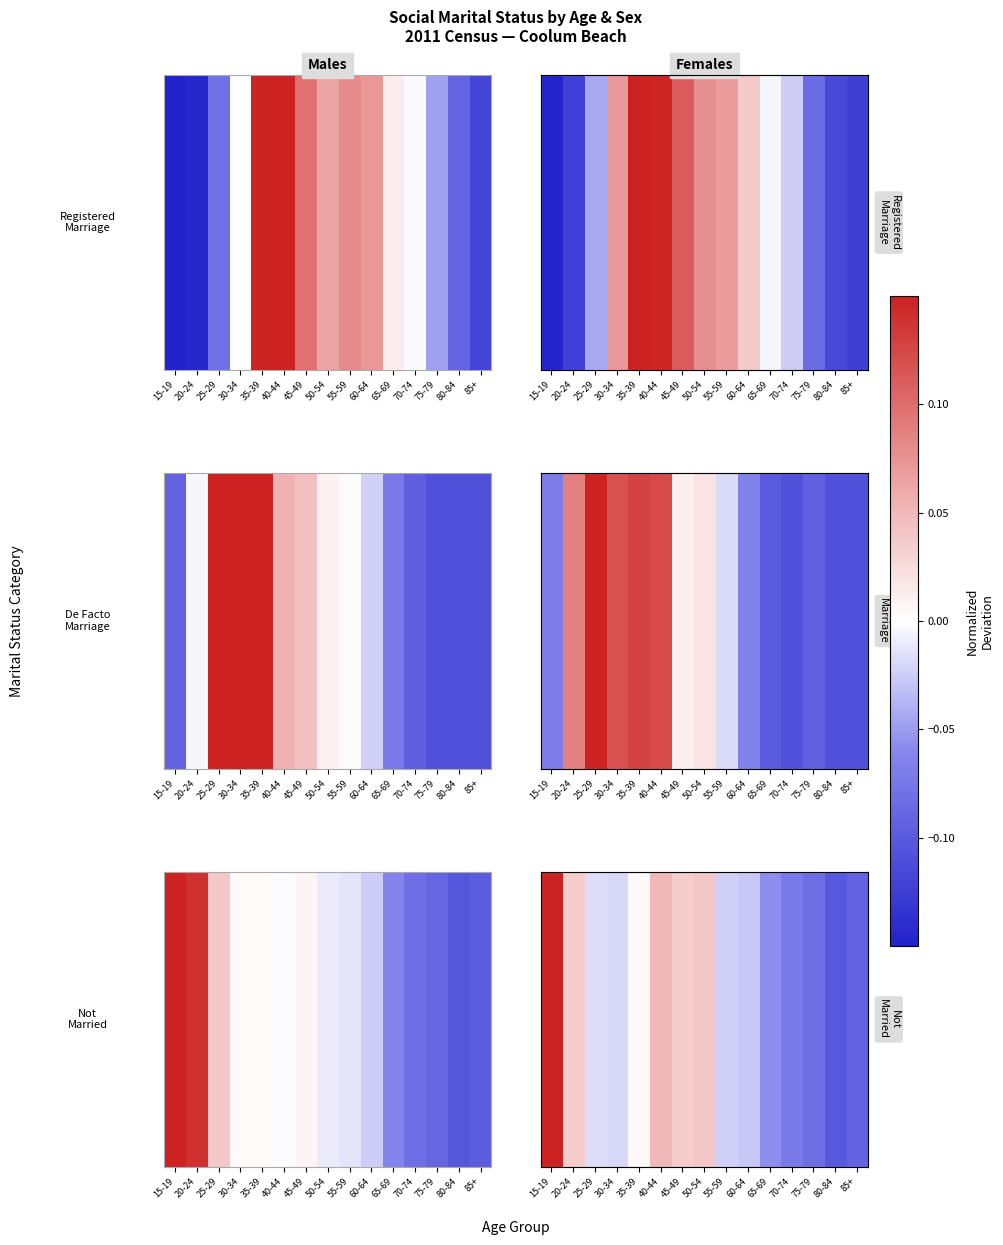

Is it true that the value at 20-24 is 0.0?

True